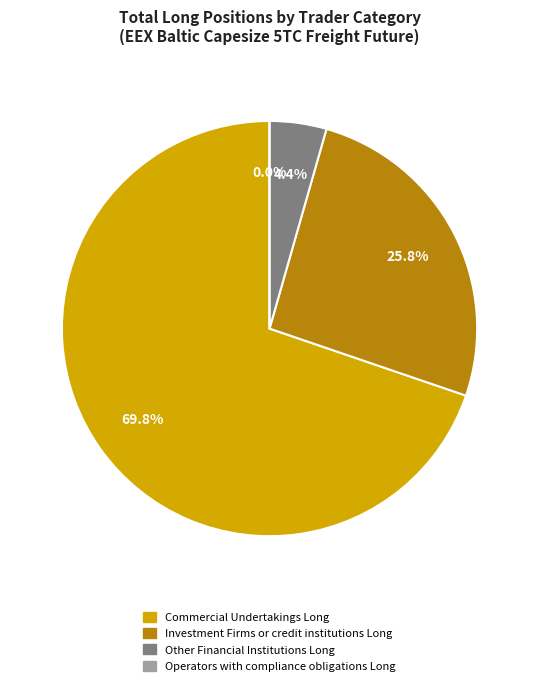

Is it true that Operators with compliance obligations Long is 1% of the pie?

False